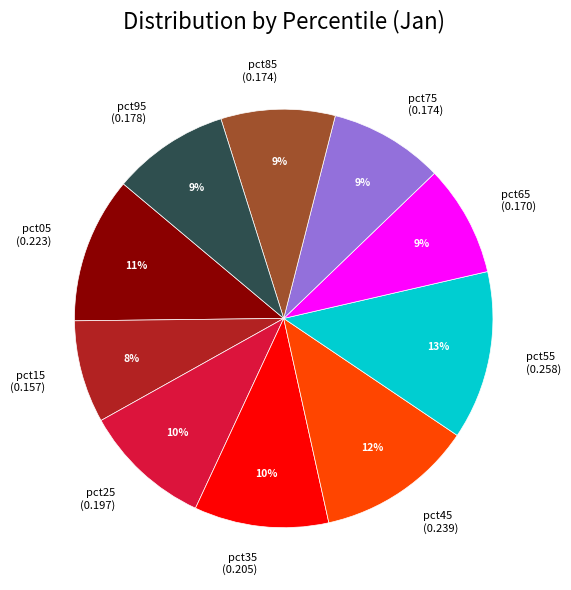

To the nearest percent, what is the difference between the largest and smallest slice percentages?

5%